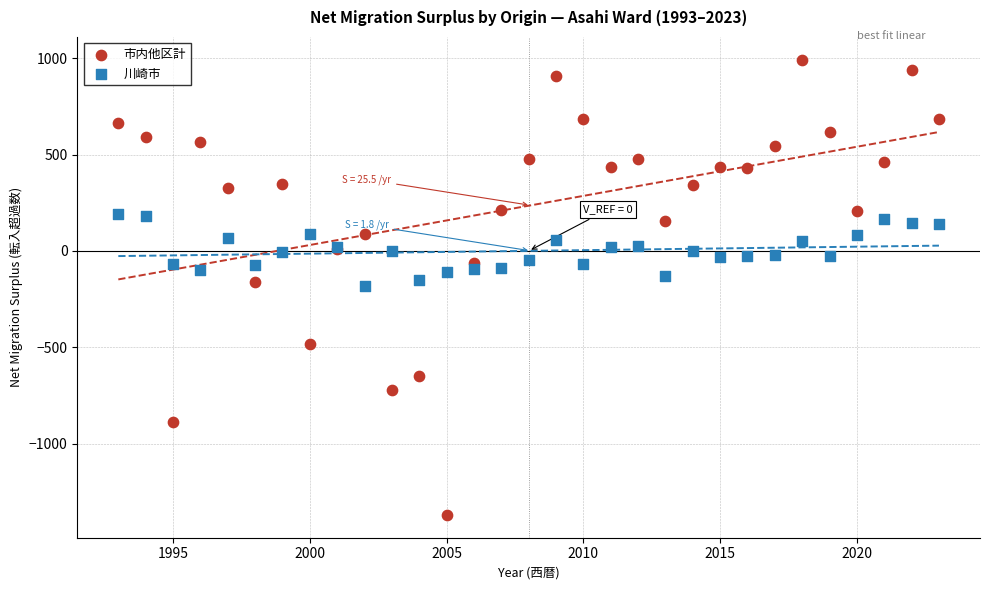

Which series reaches the minimum Y coordinate?

市内他区計